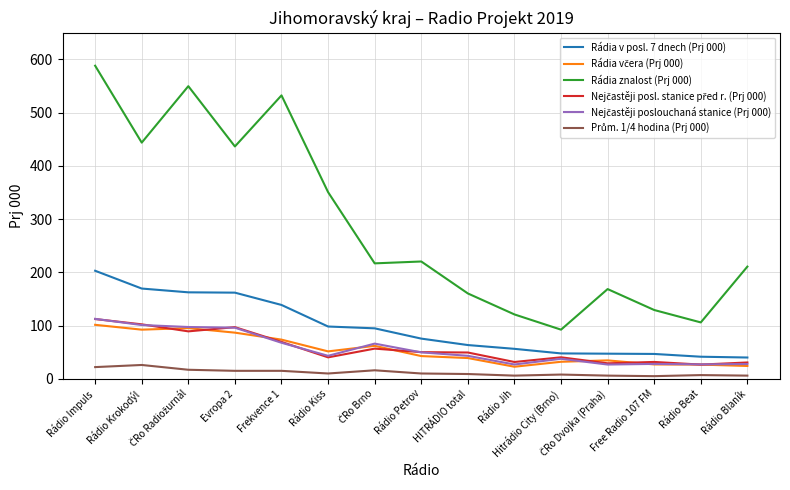

How many categories are shown in the chart?

15